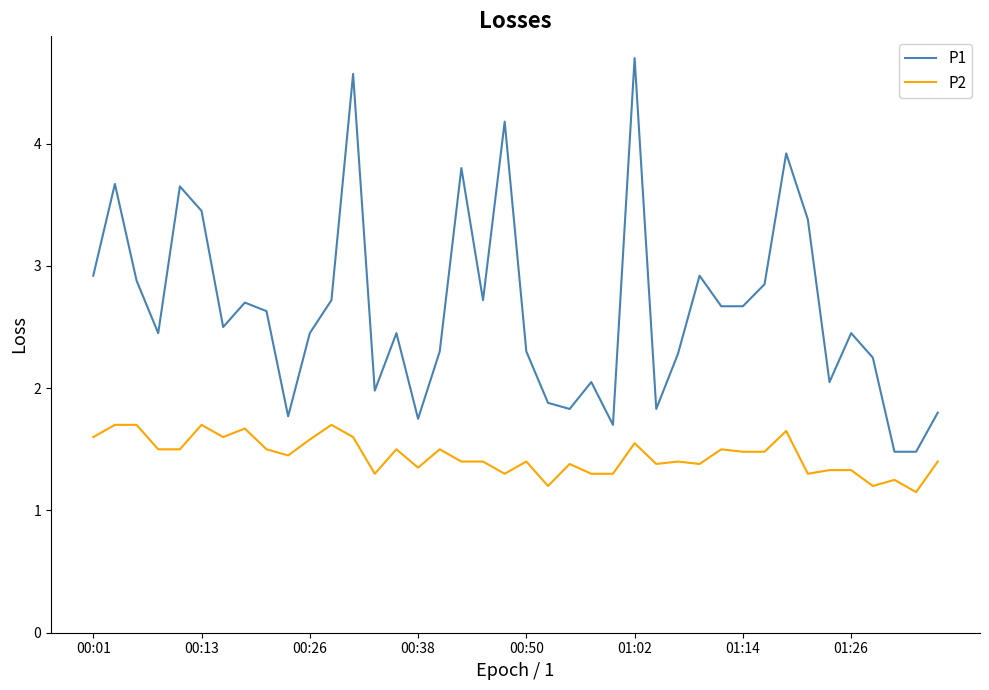

Which series has the largest total across all categories?

P1